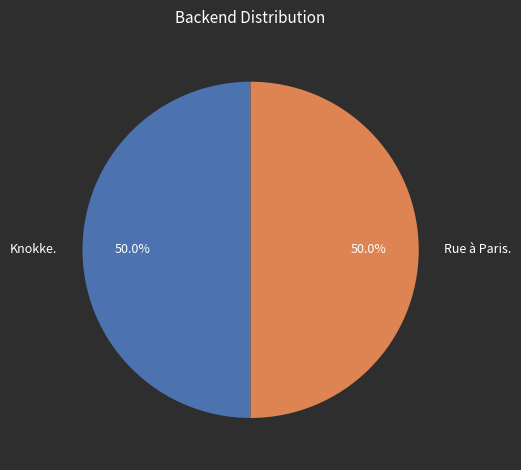

Approximately how many times larger is the value at Knokke. compared to Rue à Paris.?

1.0